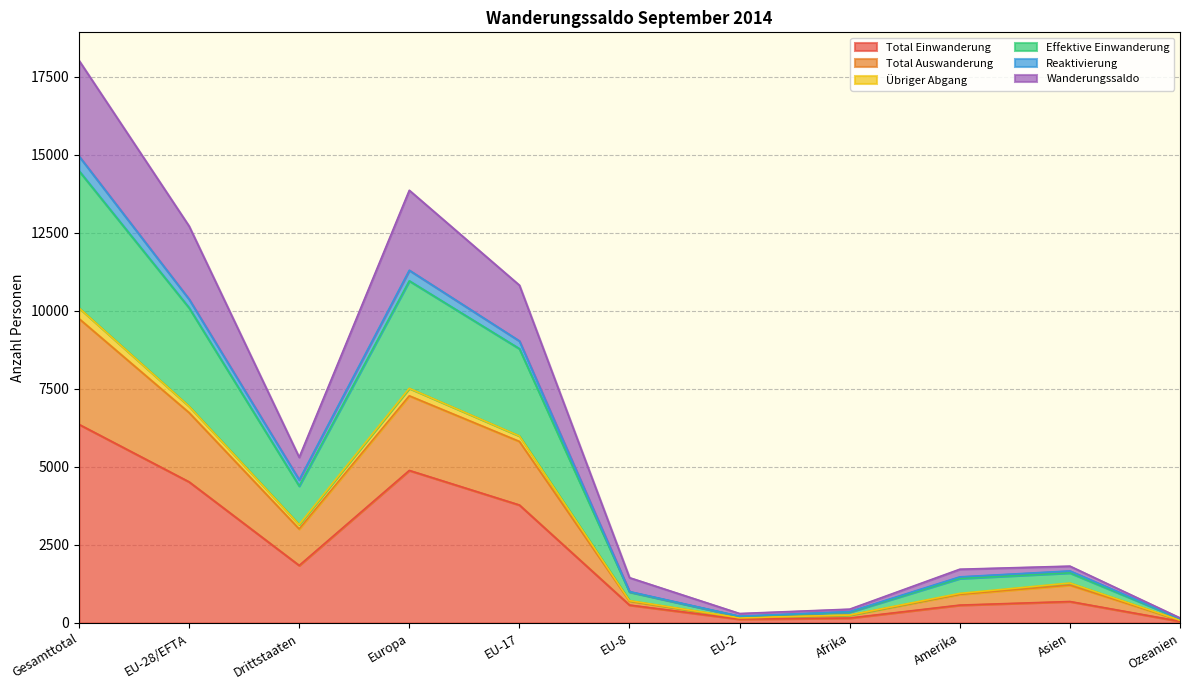

What is the maximum value for Total Einwanderung?

6364